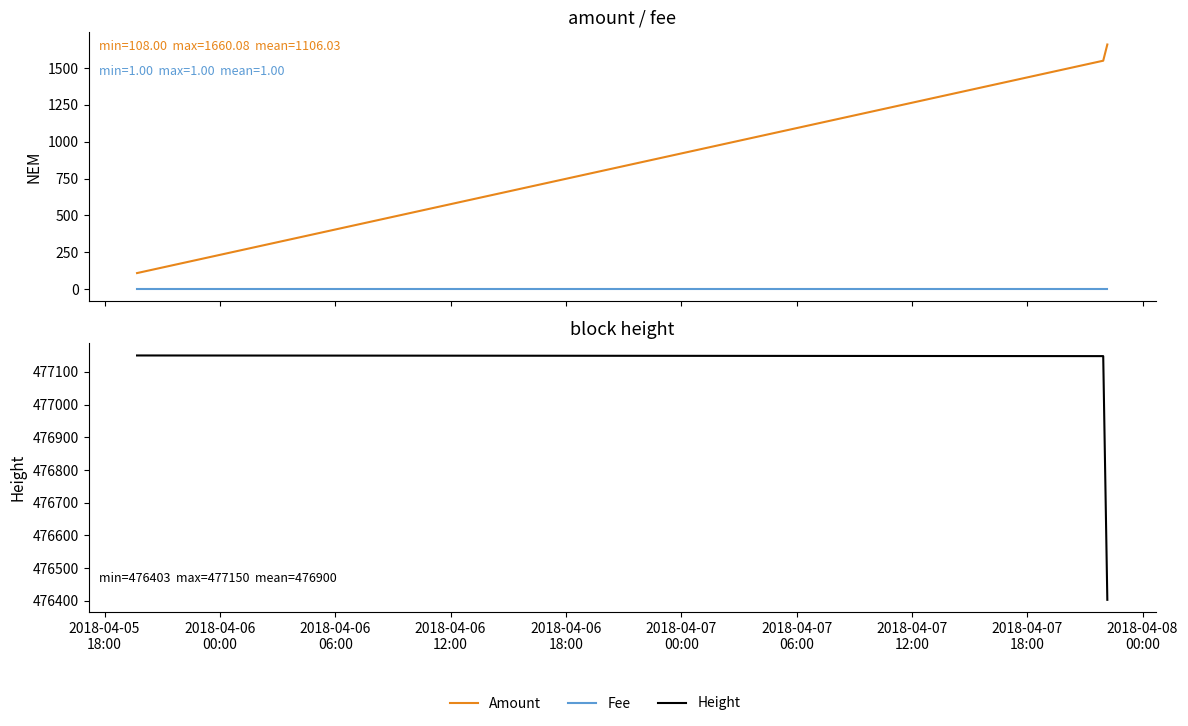

What are all the series names shown in the legend?

Amount, Fee, Height